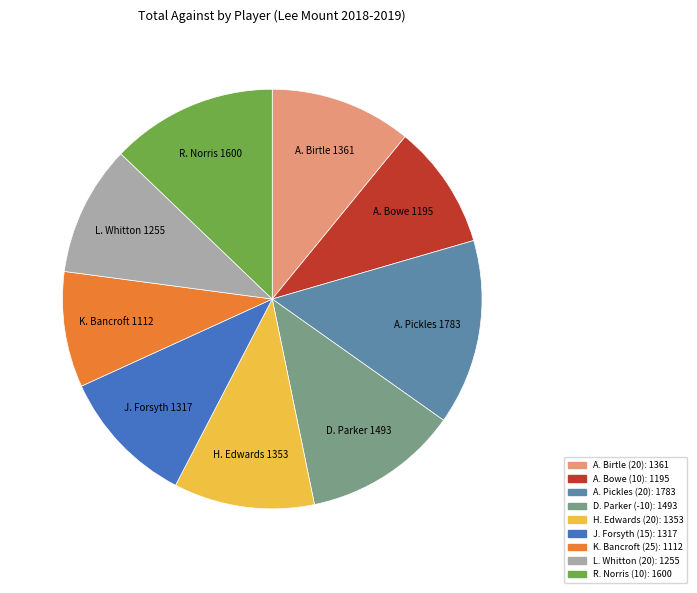

Do R. Norris (10) and A. Pickles (20) together represent more than half of the pie?

No